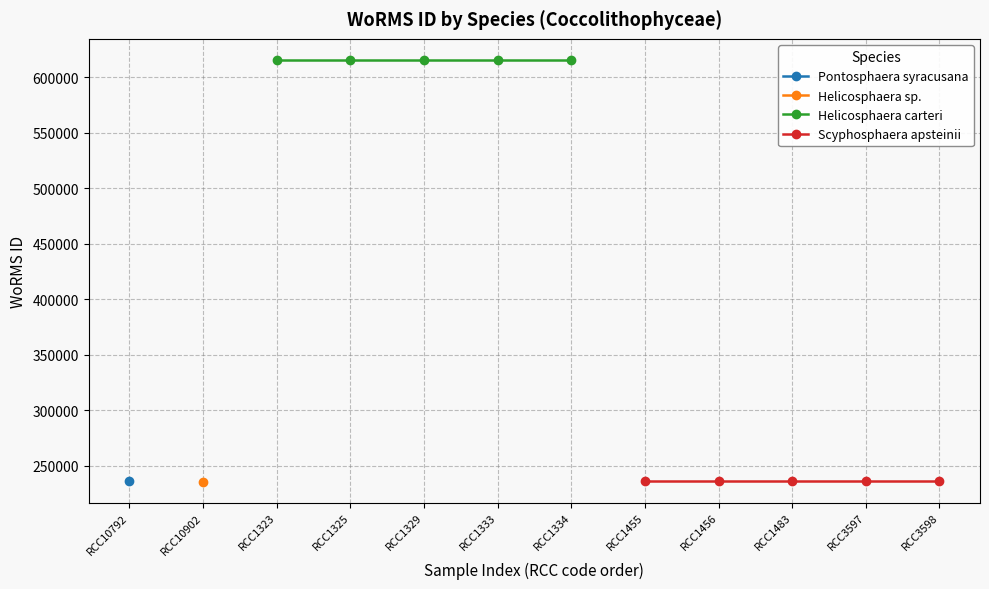

What is the greatest value displayed?

615435